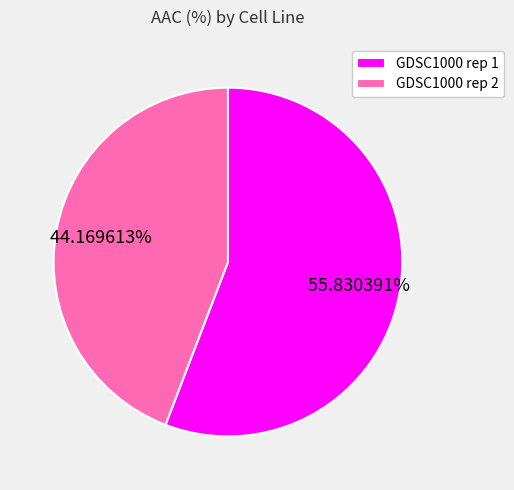

Count the number of slices in the pie.

2